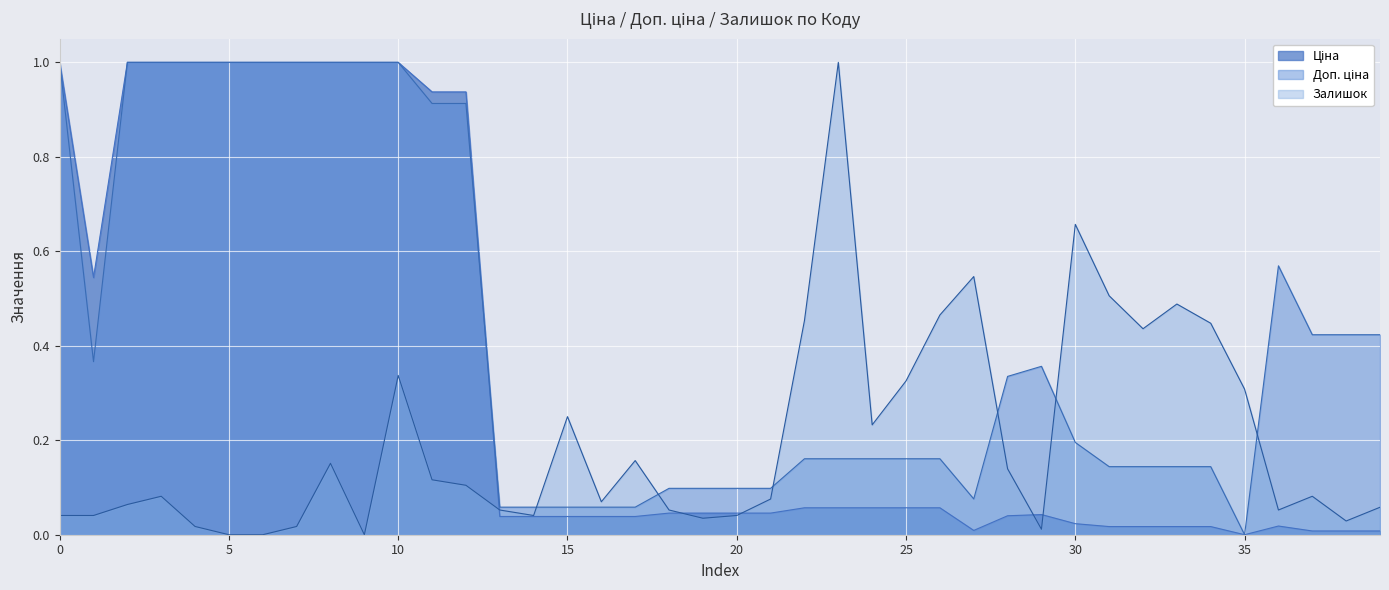

At which category is the sum across all series the highest?

10